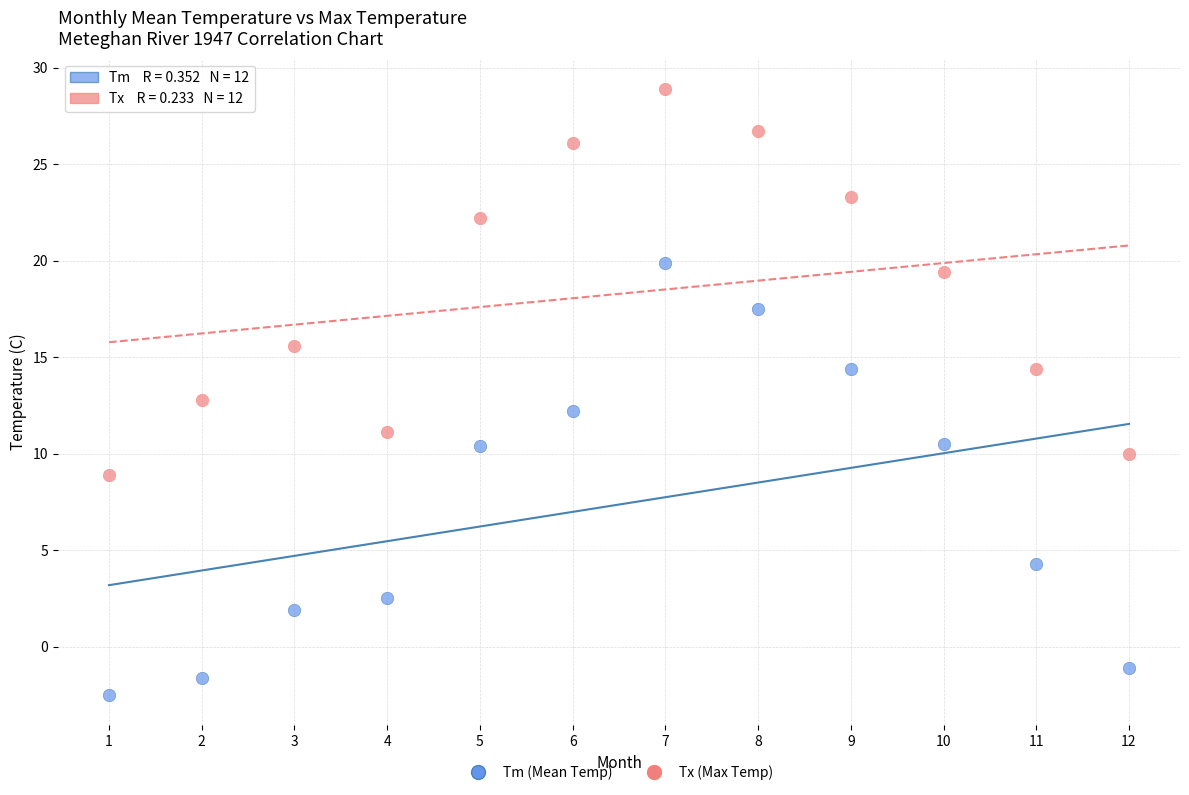

Which series contains the highest Y value?

Tx (Max Temp)